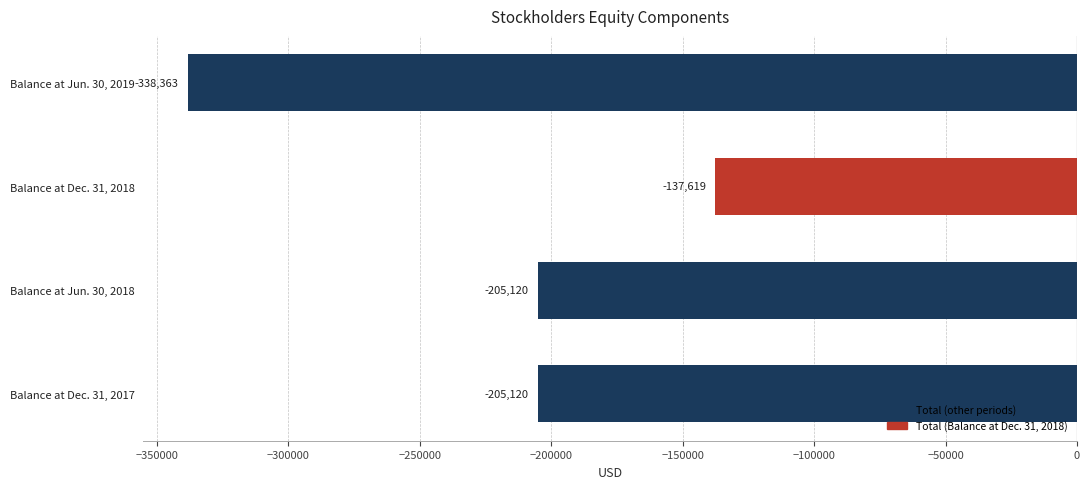

What is the difference between the maximum and minimum values?

200744